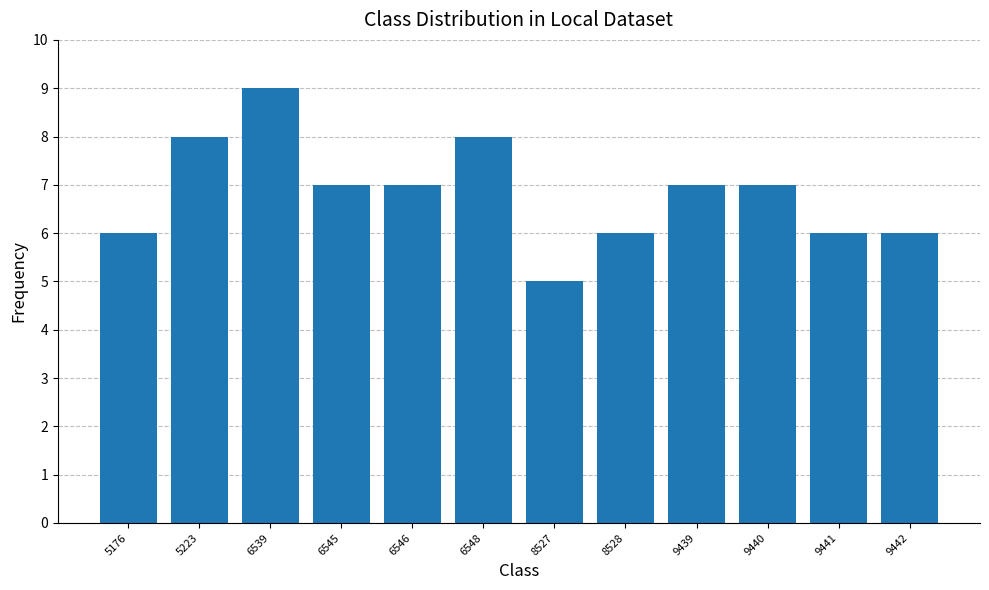

Which label corresponds to the smallest value in the chart?

8527